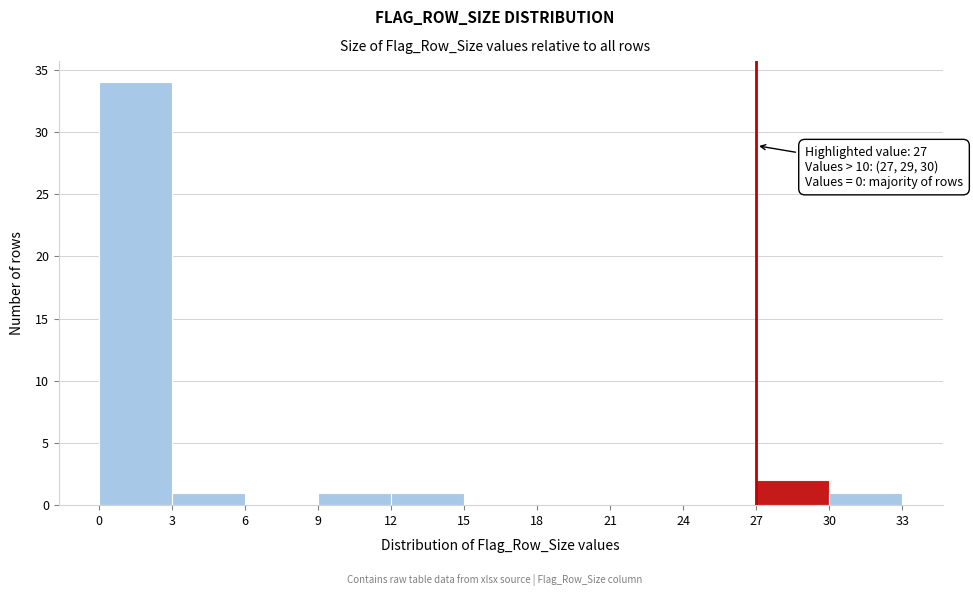

Which range on the x-axis has the tallest bar?

0 to 3